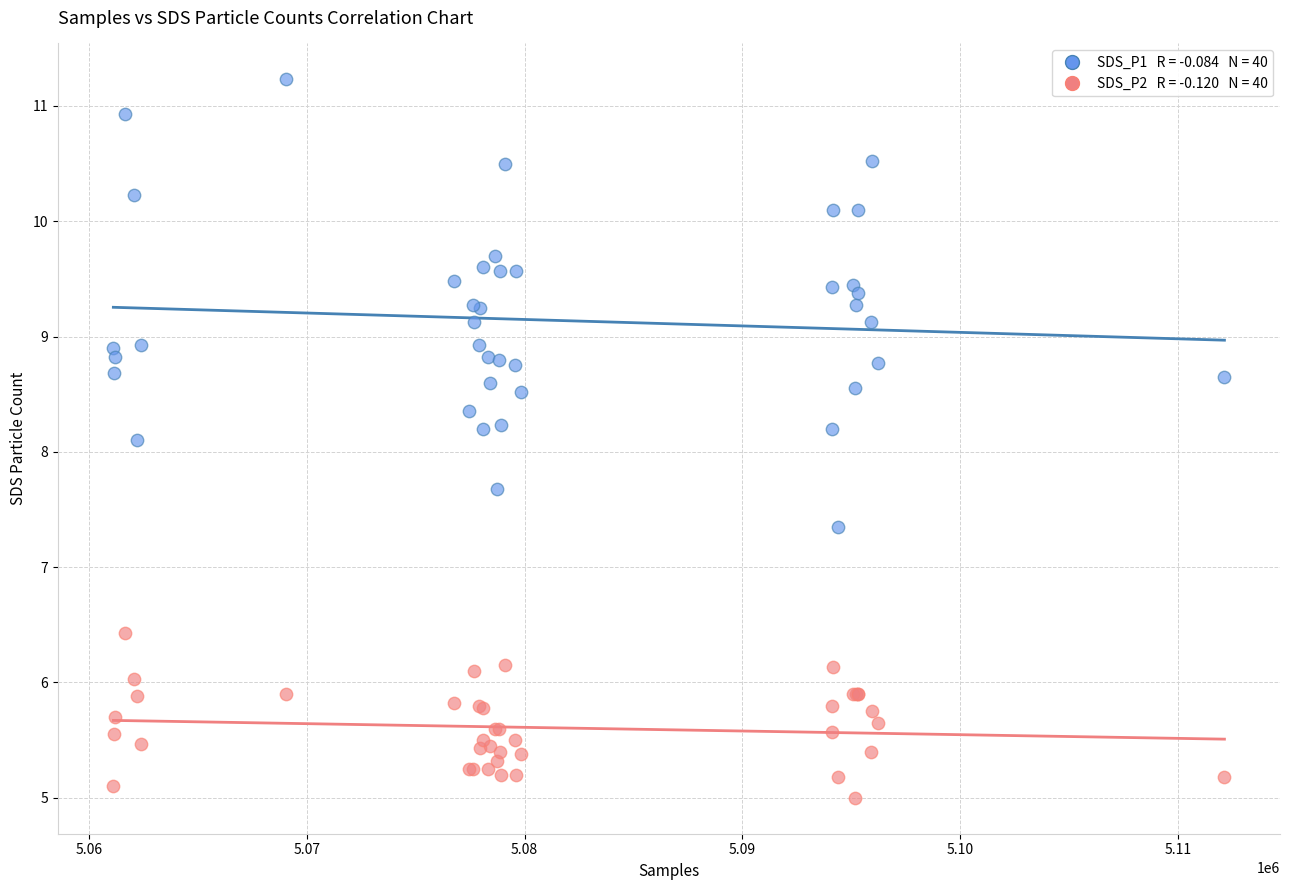

Across all series, what Y value is closest to 8?

8.1